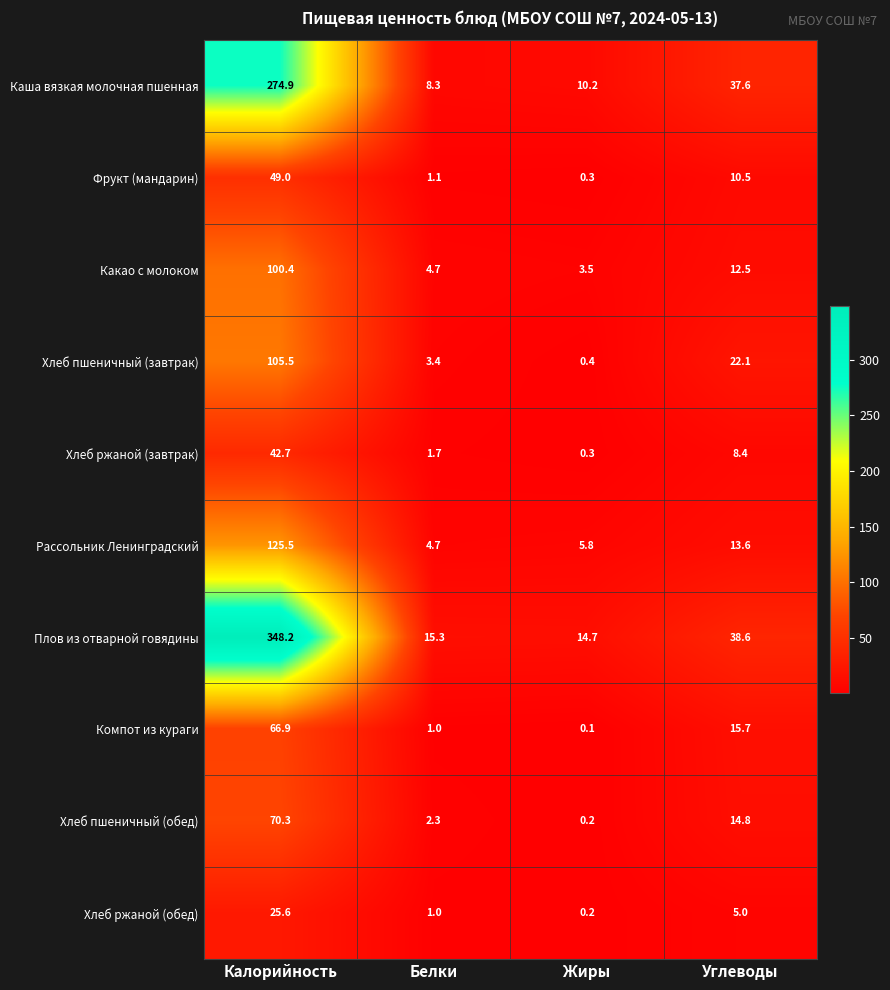

Which label corresponds to the largest value in the chart?

Калорийность